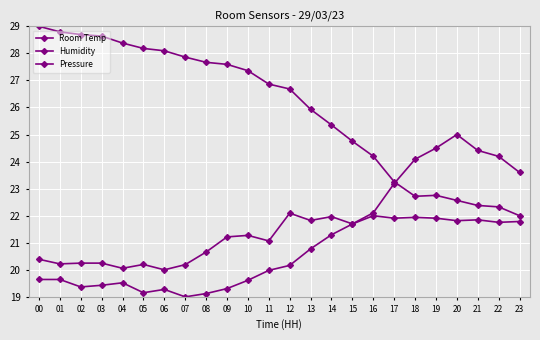

How many series are shown in this chart?

3